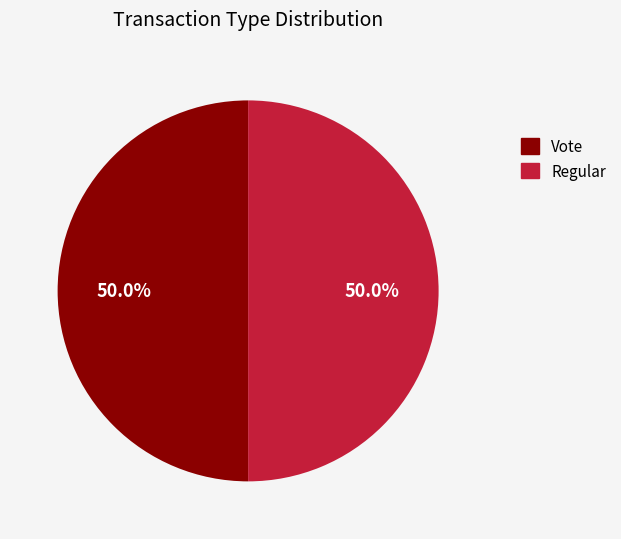

Is it true that Regular is 50% of the pie?

True